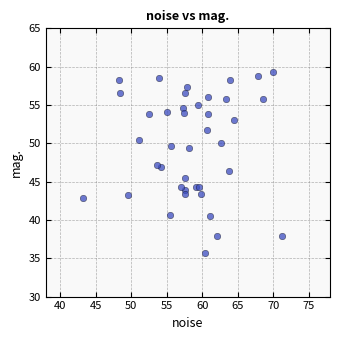

What is the range of X values (max minus min)?

27.9